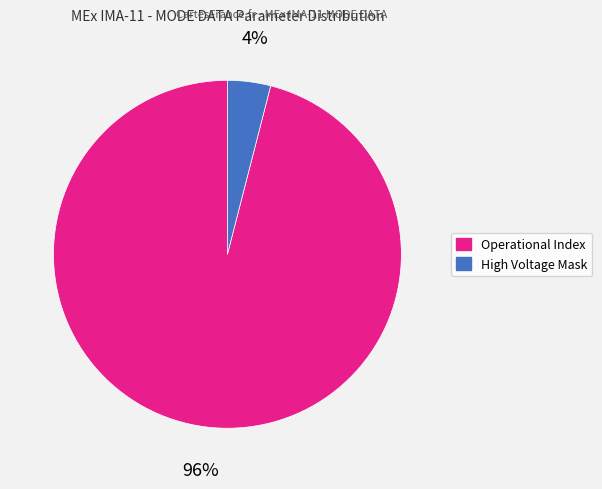

How many slices are in this pie chart?

2